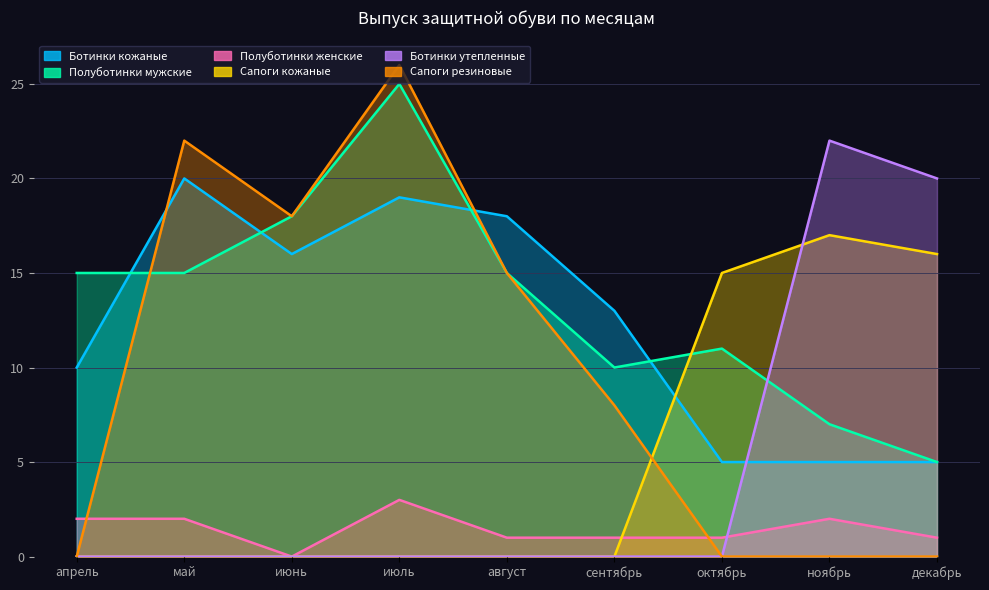

What are all the series names shown in the legend?

Ботинки кожаные, Полуботинки мужские, Полуботинки женские, Сапоги кожаные, Ботинки утепленные, Сапоги резиновые